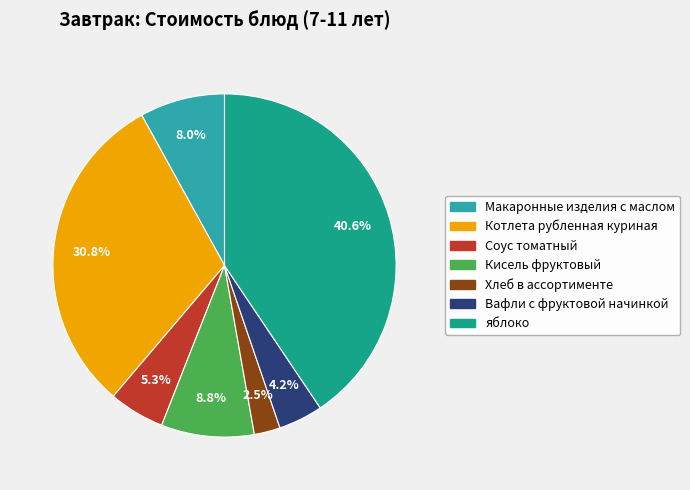

Between яблоко and Макаронные изделия с маслом, which is larger?

яблоко